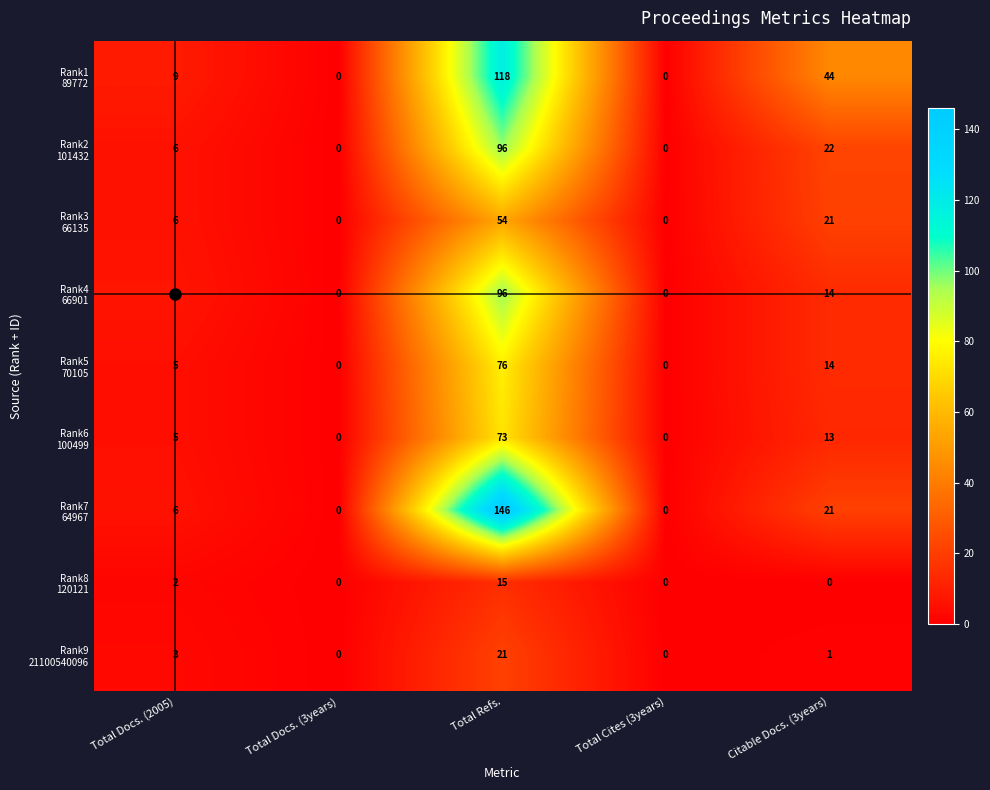

At which category is the sum across all series the highest?

Total Refs.